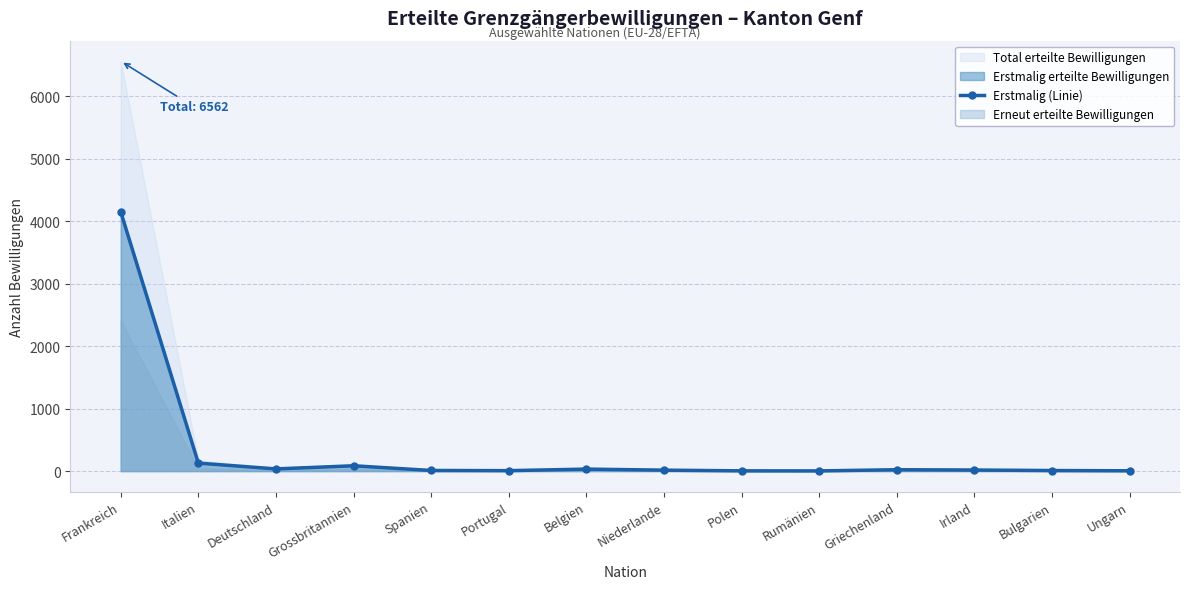

What position from the left is Portugal?

6